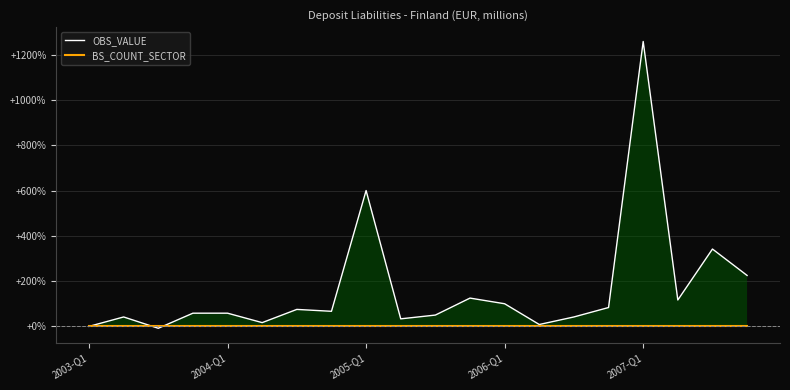

In OBS_VALUE, how many points are higher than both neighbors (excluding endpoints)?

6